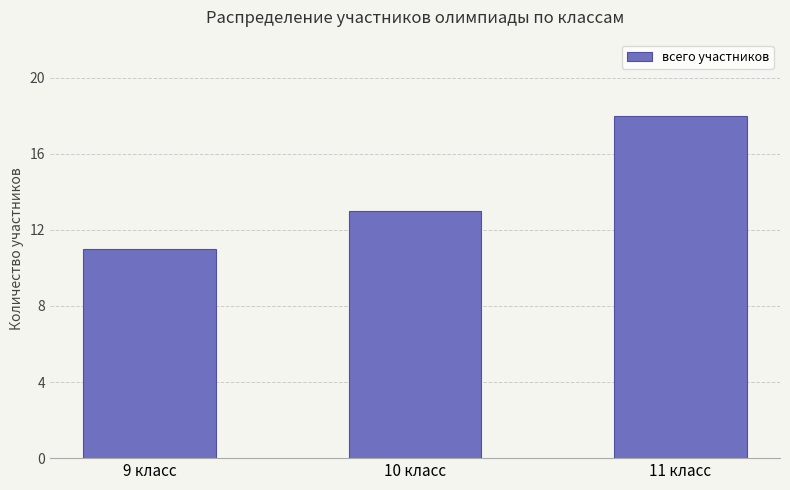

Which category has the lowest value across all series?

9 класс